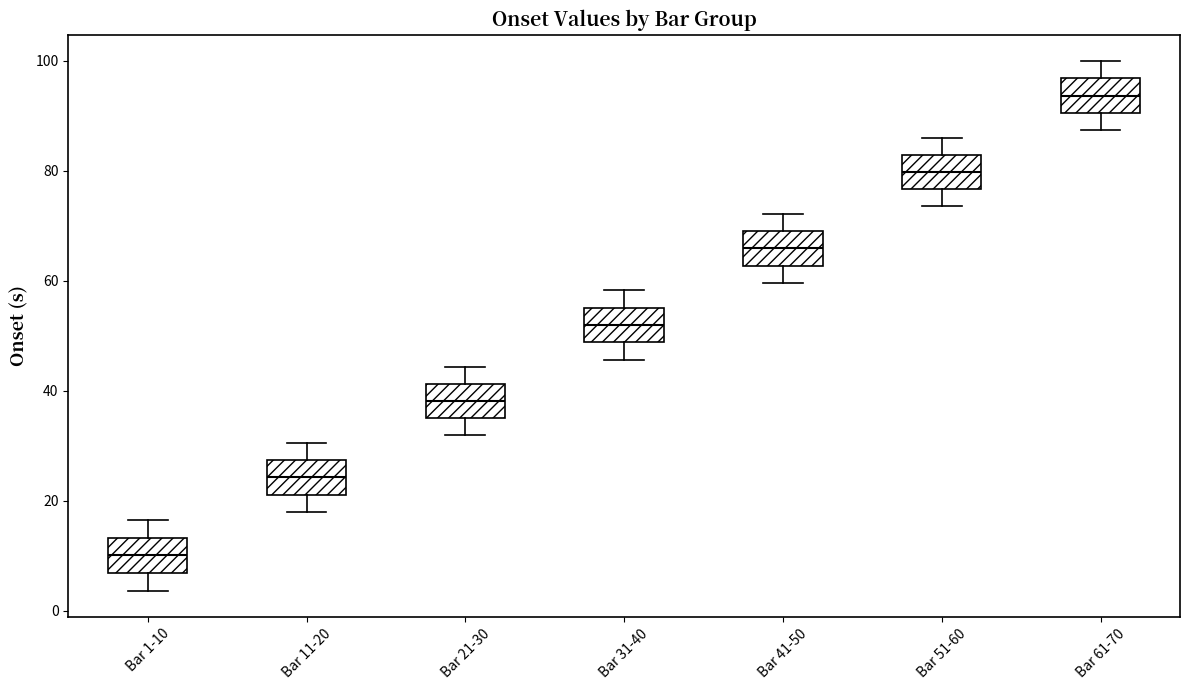

Which box has the highest median line?

Bar 61-70